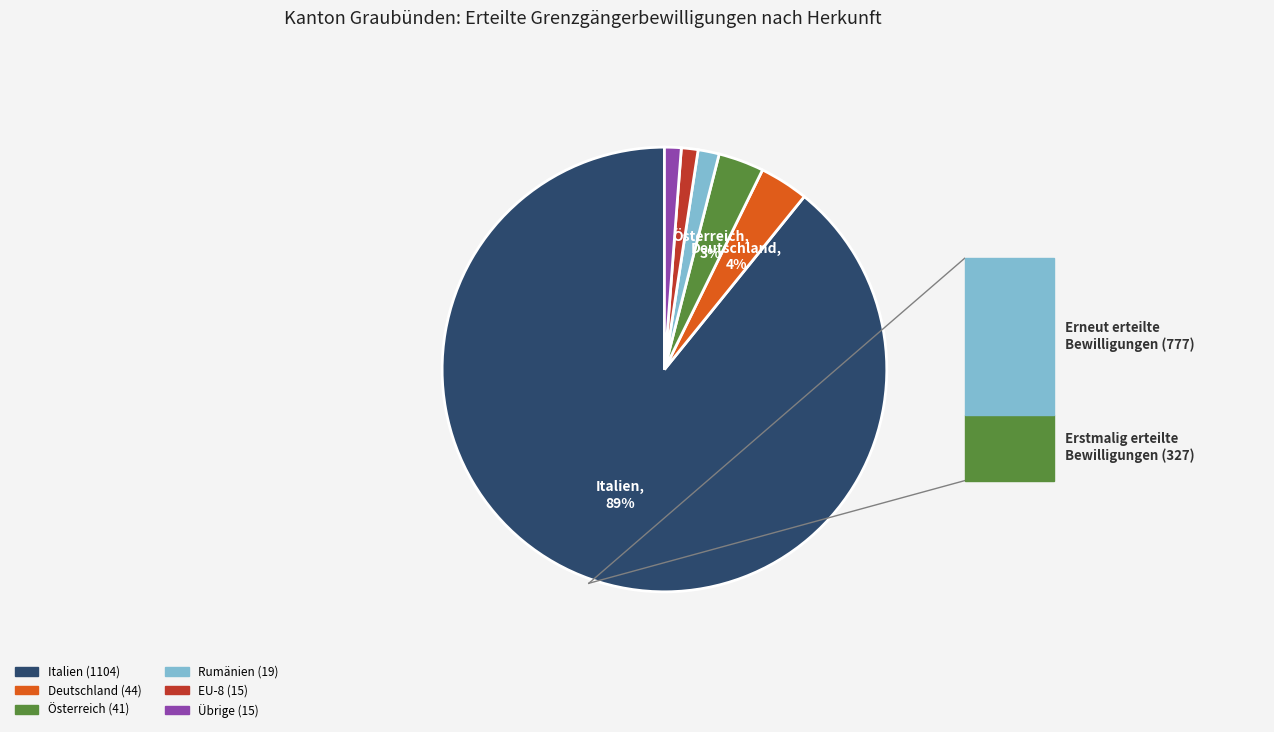

Do Rumänien and Deutschland together represent more than half of the pie?

No